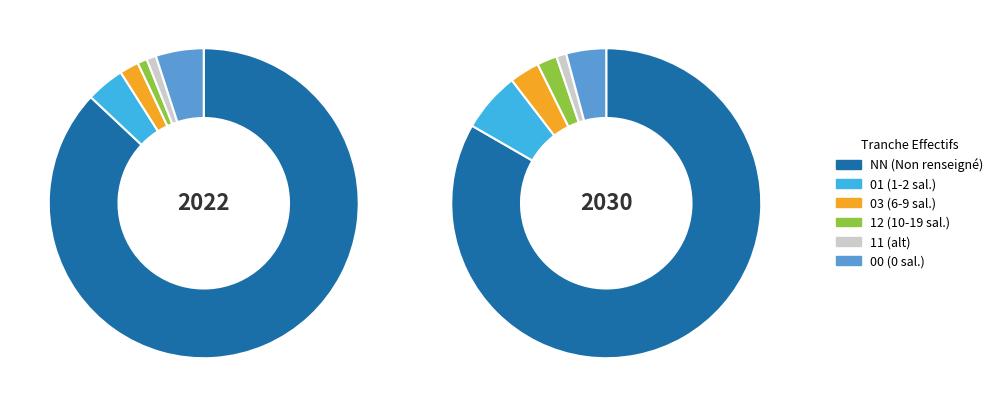

How many slices are in this pie chart?

6